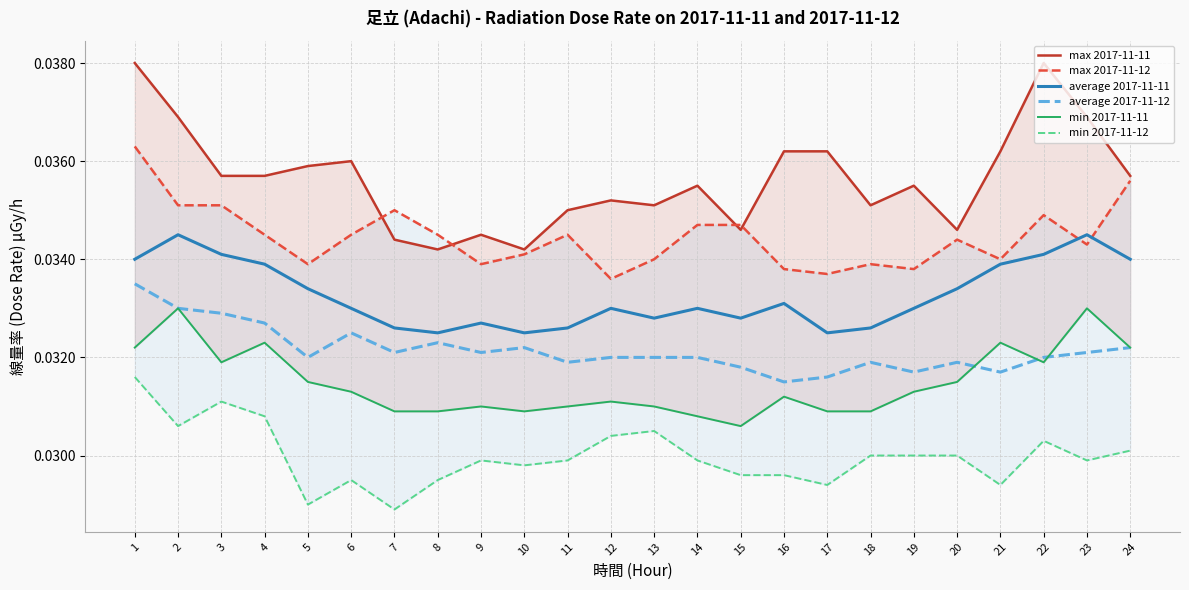

True or false: min 2017-11-11 has more than 0 interior local peaks.

True